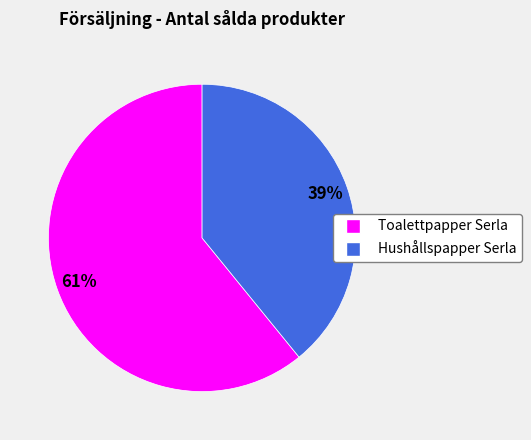

What percentage is the Hushållspapper Serla slice, to the nearest percent?

39%